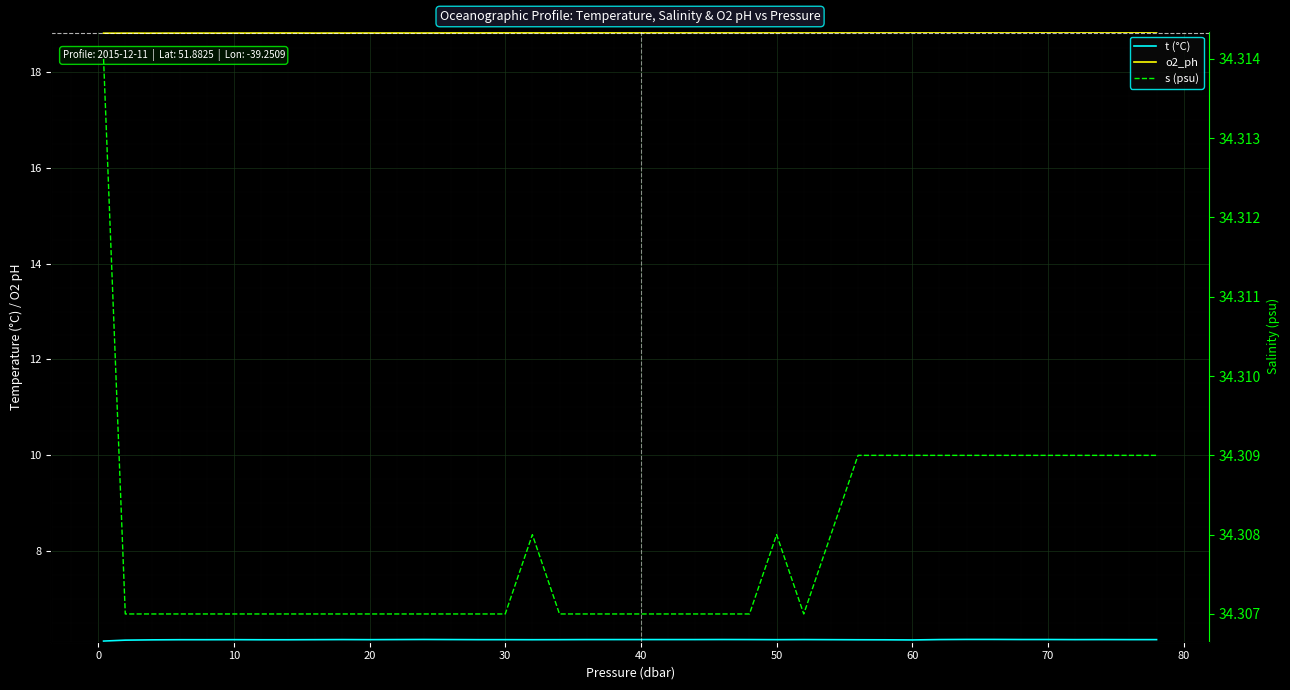

Reading left to right, extract all data points from this chart.

t (°C): 6.1	6.1	6.1	6.1	6.1	6.1	6.1	6.1	6.1	6.1	6.1	6.1	6.1	6.1	6.1	6.1	6.1	6.1	6.1	6.1	6.1	6.1	6.1	6.1	6.1	6.1	6.1	6.1	6.1	6.1	6.1	6.1	6.1	6.1	6.1	6.1	6.1	6.1	6.1	6.1
o2_ph: 18.8	18.8	18.8	18.8	18.8	18.8	18.8	18.8	18.8	18.8	18.8	18.8	18.8	18.8	18.8	18.8	18.8	18.8	18.8	18.8	18.8	18.8	18.8	18.8	18.8	18.8	18.8	18.8	18.8	18.8	18.8	18.8	18.8	18.8	18.8	18.8	18.8	18.8	18.8	18.8
s (psu): 34.3	34.3	34.3	34.3	34.3	34.3	34.3	34.3	34.3	34.3	34.3	34.3	34.3	34.3	34.3	34.3	34.3	34.3	34.3	34.3	34.3	34.3	34.3	34.3	34.3	34.3	34.3	34.3	34.3	34.3	34.3	34.3	34.3	34.3	34.3	34.3	34.3	34.3	34.3	34.3